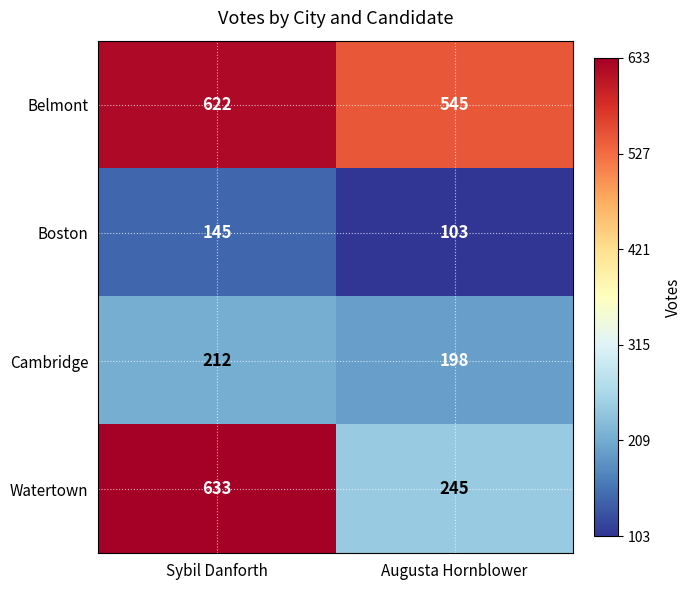

What is the total value across all series at Augusta Hornblower?

1091